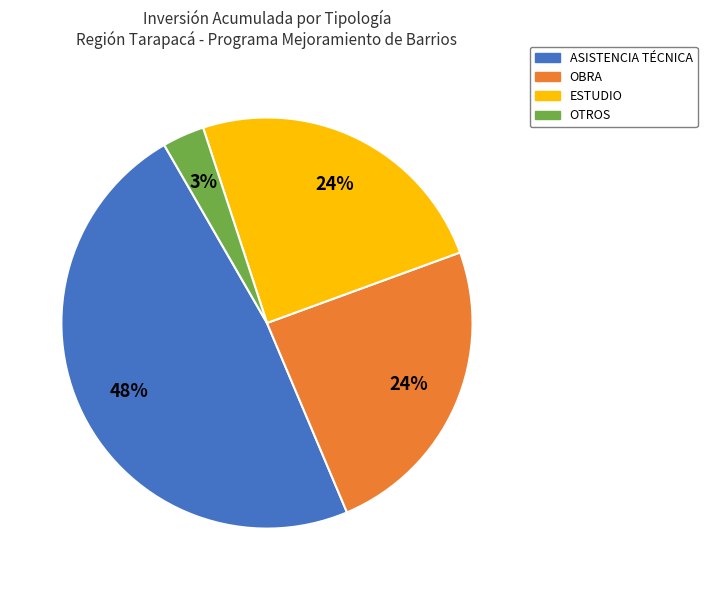

Do OBRA and OTROS together represent more than half of the pie?

No